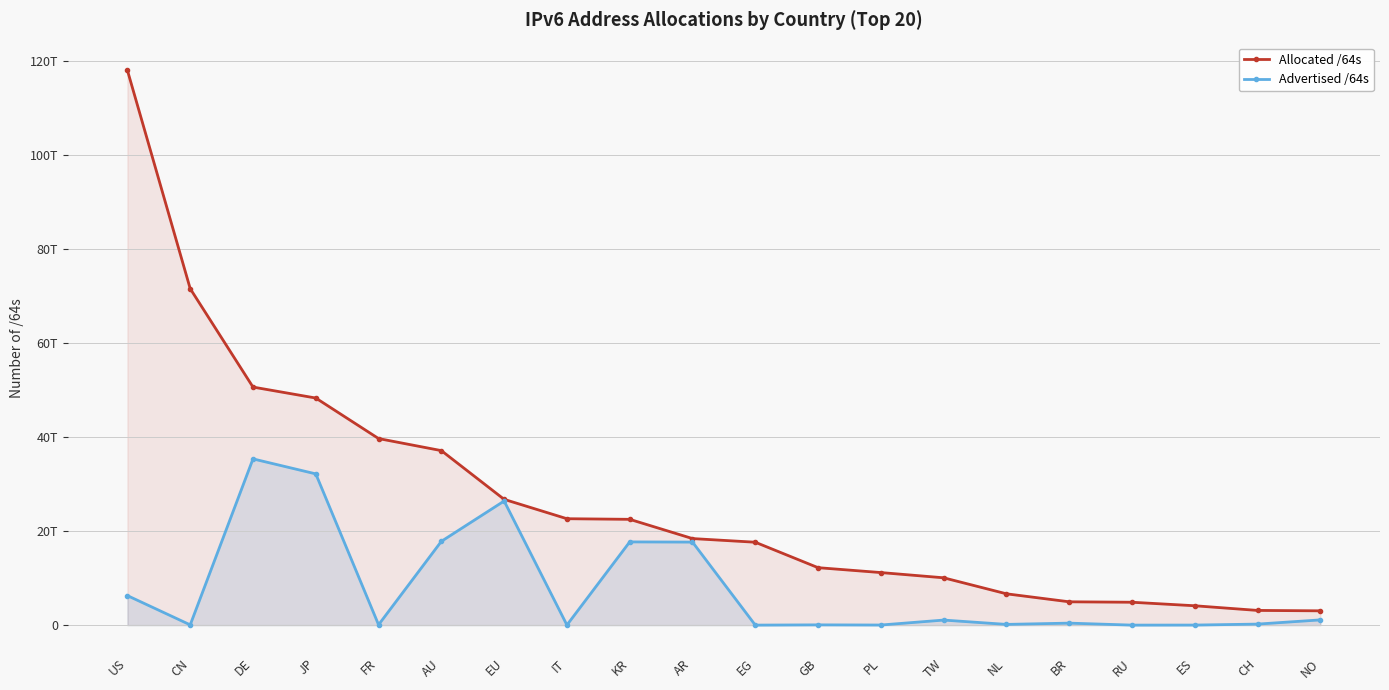

At TW, list the series in order from largest to smallest.

Allocated /64s, Advertised /64s